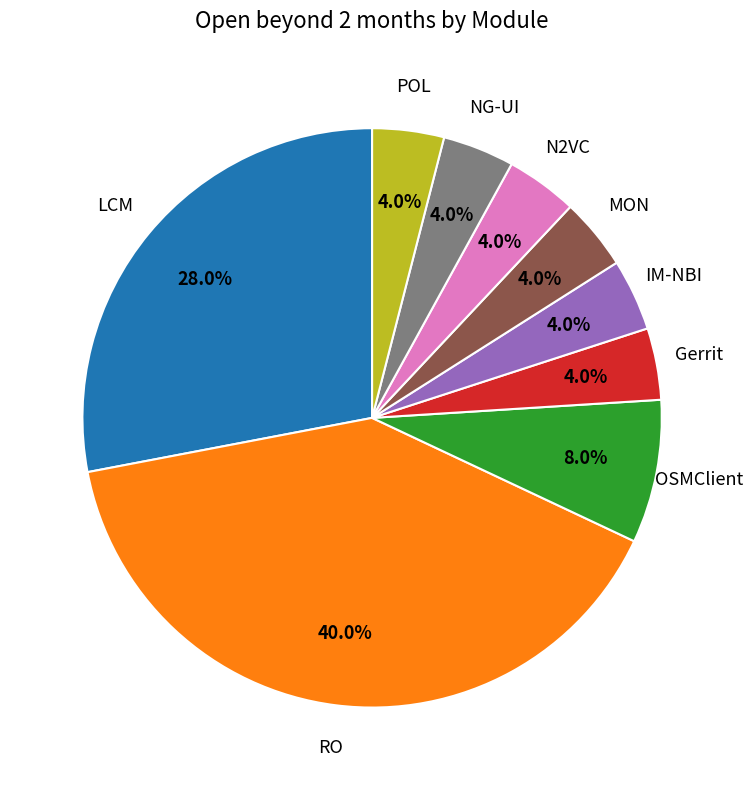

Does any single category account for the majority?

No